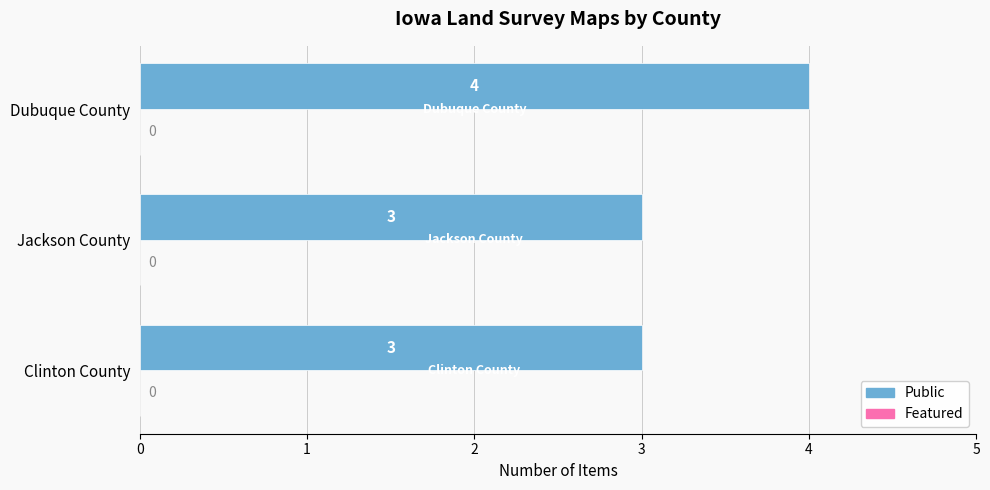

Is it true that the value at Dubuque County is 6?

False